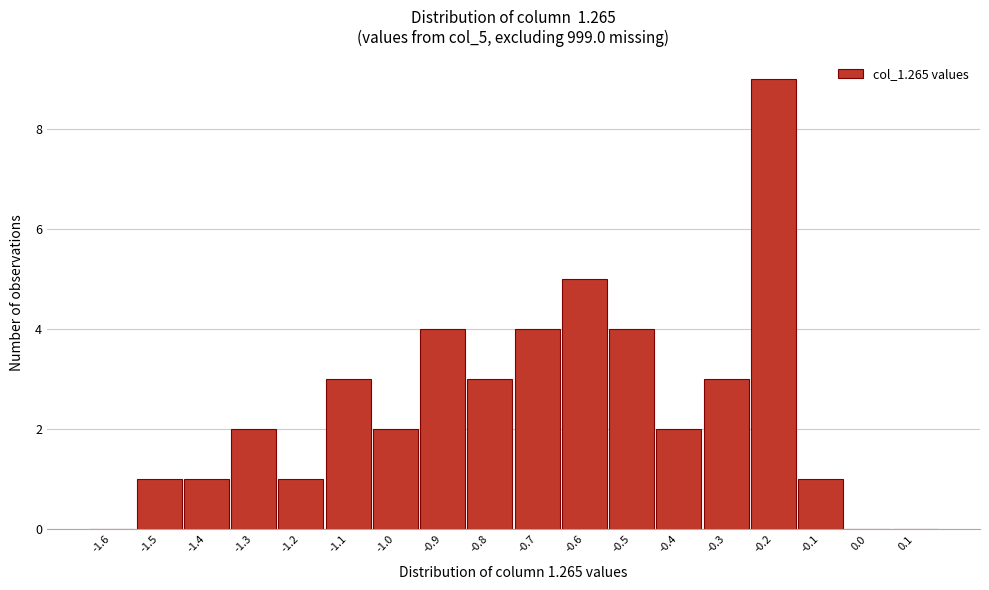

Reading left to right, transcribe all the data shown in this chart.

-1.6=0	-1.5=1	-1.4=1	-1.3=2	-1.2=1	-1.1=3	-1.0=2	-0.9=4	-0.8=3	-0.7=4	-0.6=5	-0.5=4	-0.4=2	-0.3=3	-0.2=9	-0.1=1	0.0=0	0.1=0